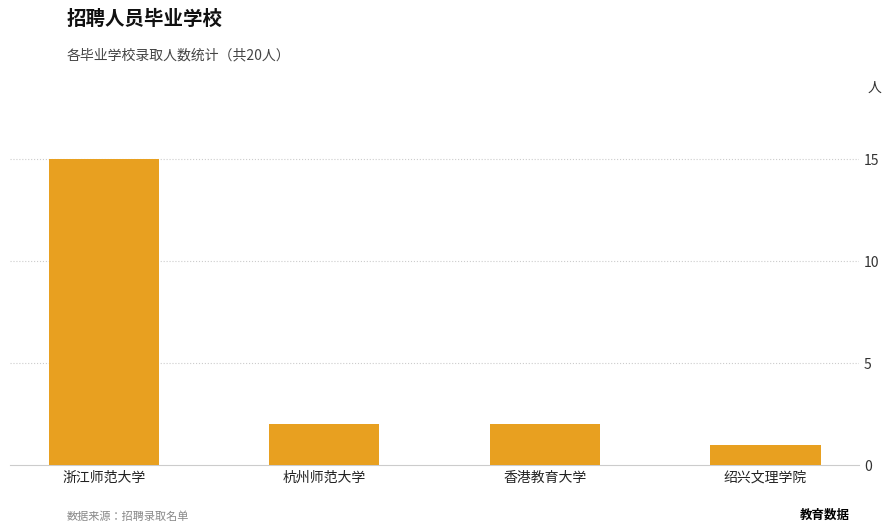

What is the average value?

5